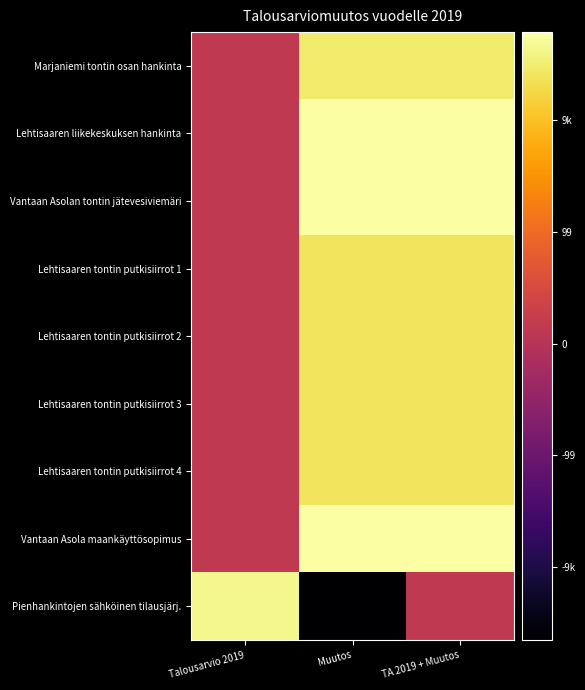

How many distinct data groups are displayed?

9